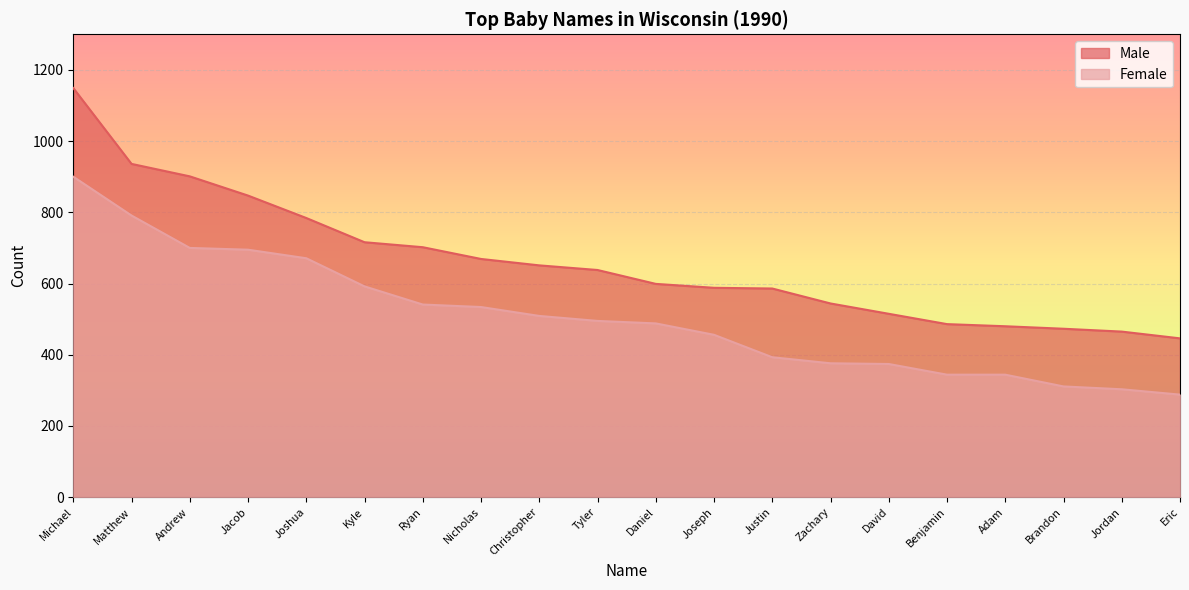

List the labels in order of Male value, smallest first.

Eric, Jordan, Brandon, Adam, Benjamin, David, Zachary, Justin, Joseph, Daniel, Tyler, Christopher, Nicholas, Ryan, Kyle, Joshua, Jacob, Andrew, Matthew, Michael